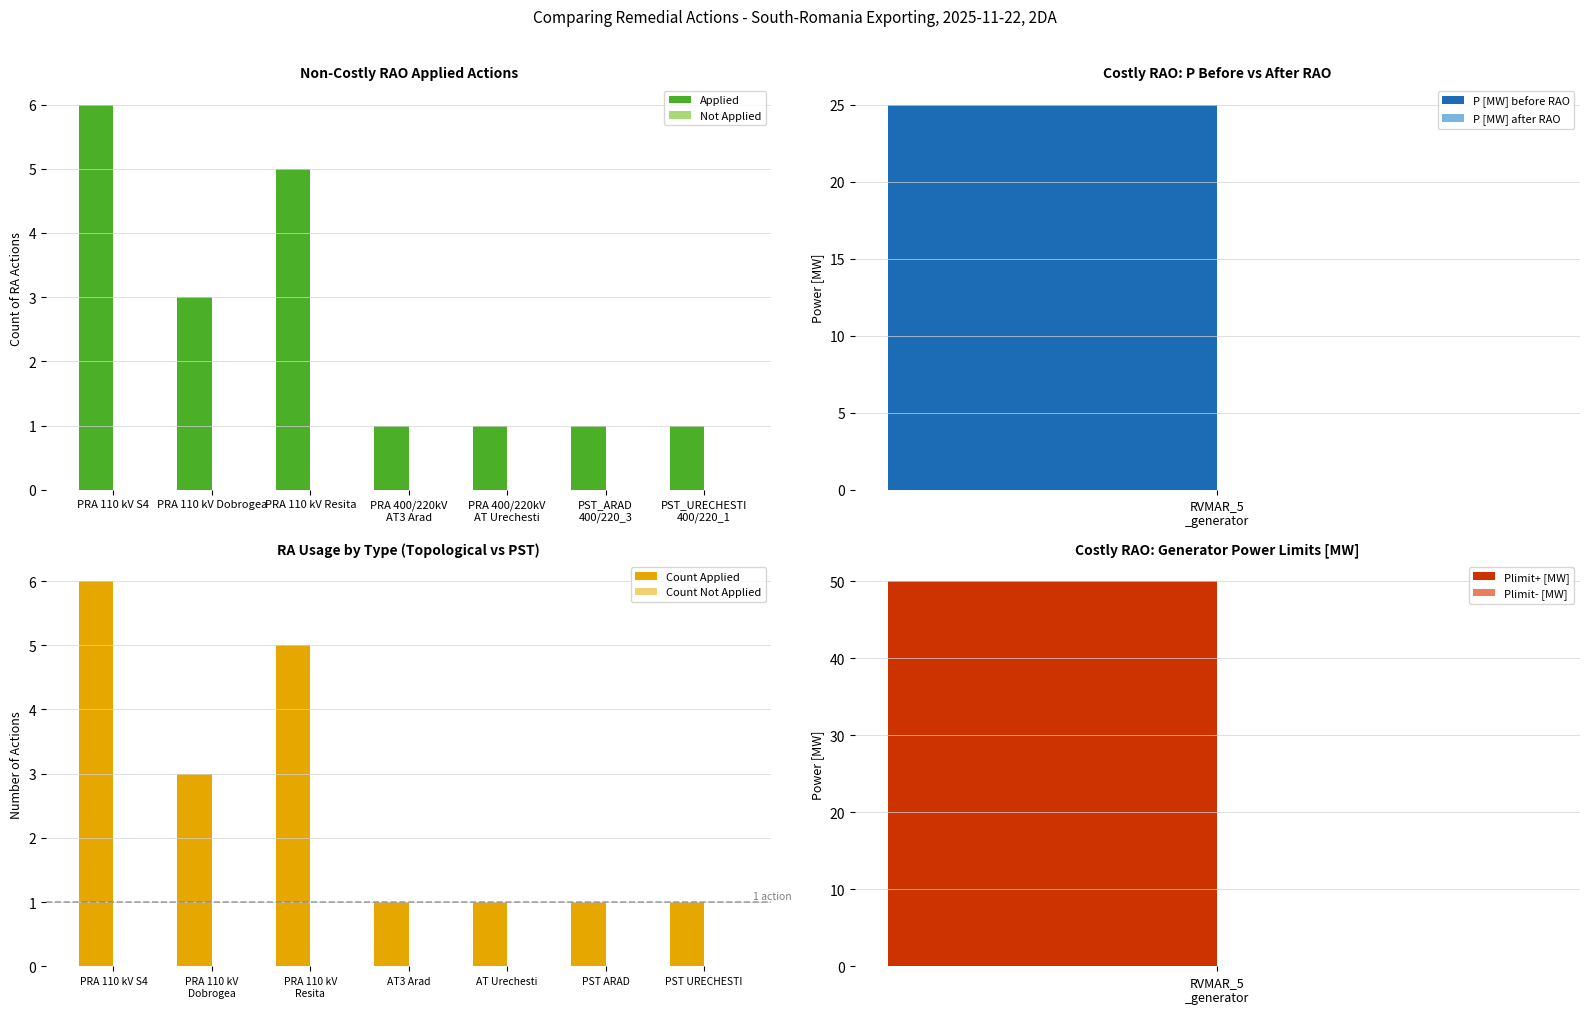

What is the label of the 7th bar from the right?

PRA 110 kV S4